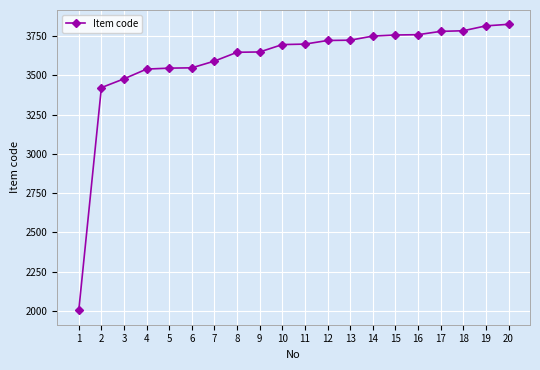

True or false: the data shows 4780 at 2.

False